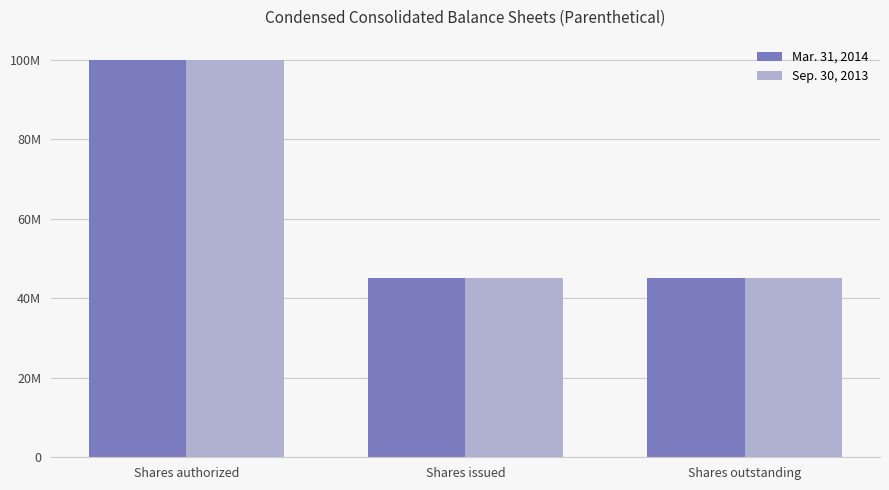

What is the sum of all Mar. 31, 2014 values?

190100000